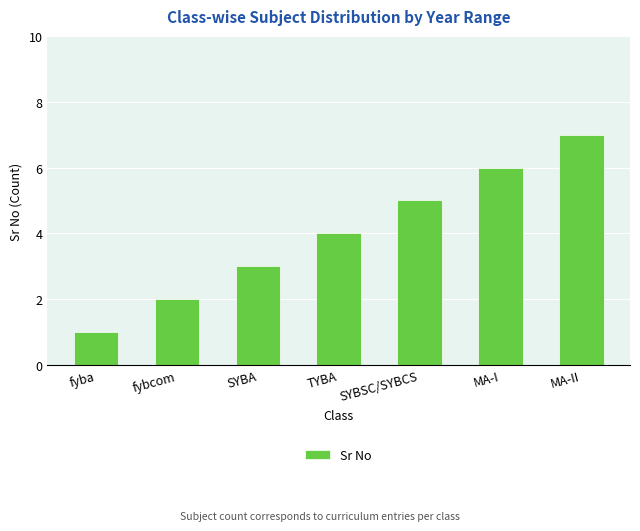

What is the greatest value displayed?

7